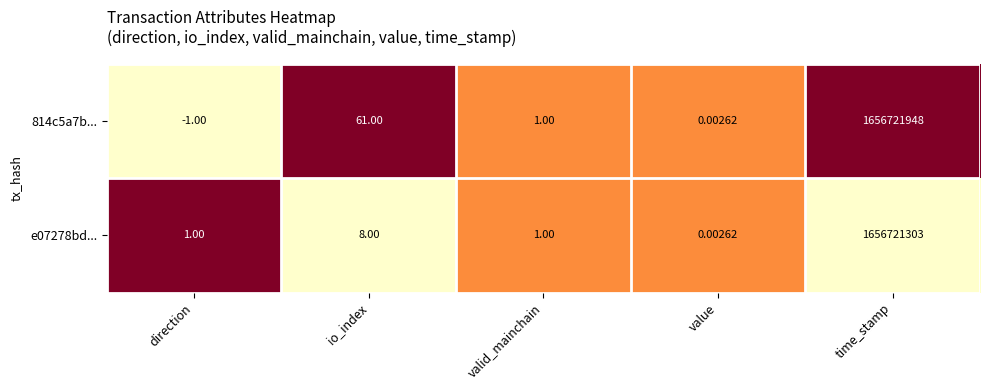

Rank the series by their maximum value, from highest to lowest.

814c5a7b..., e07278bd...